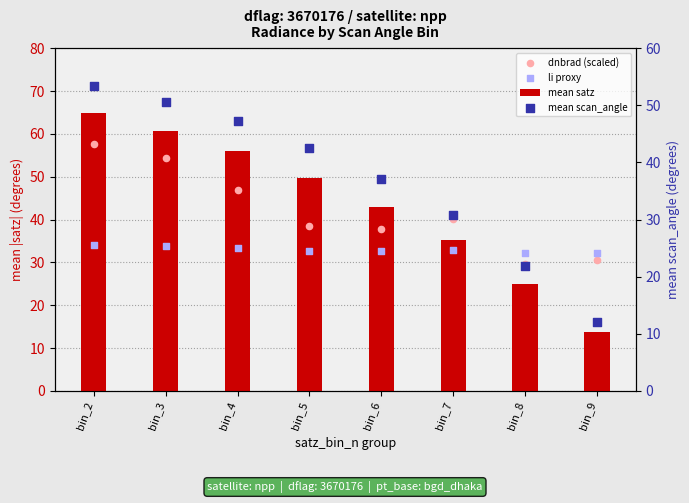

At which category is the sum across all series the highest?

bin_2